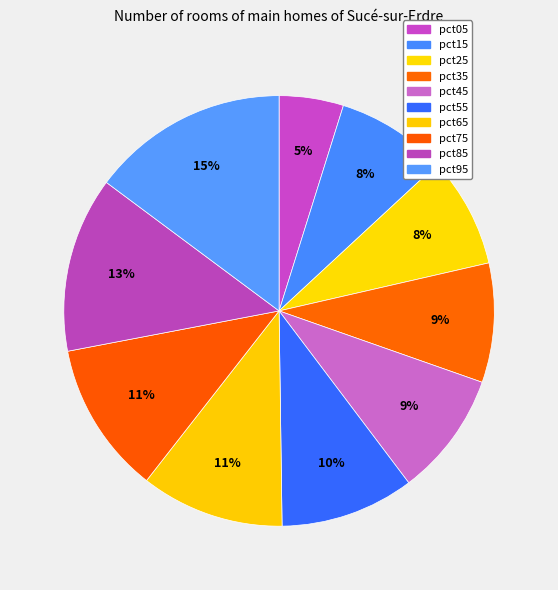

Count the number of slices in the pie.

10